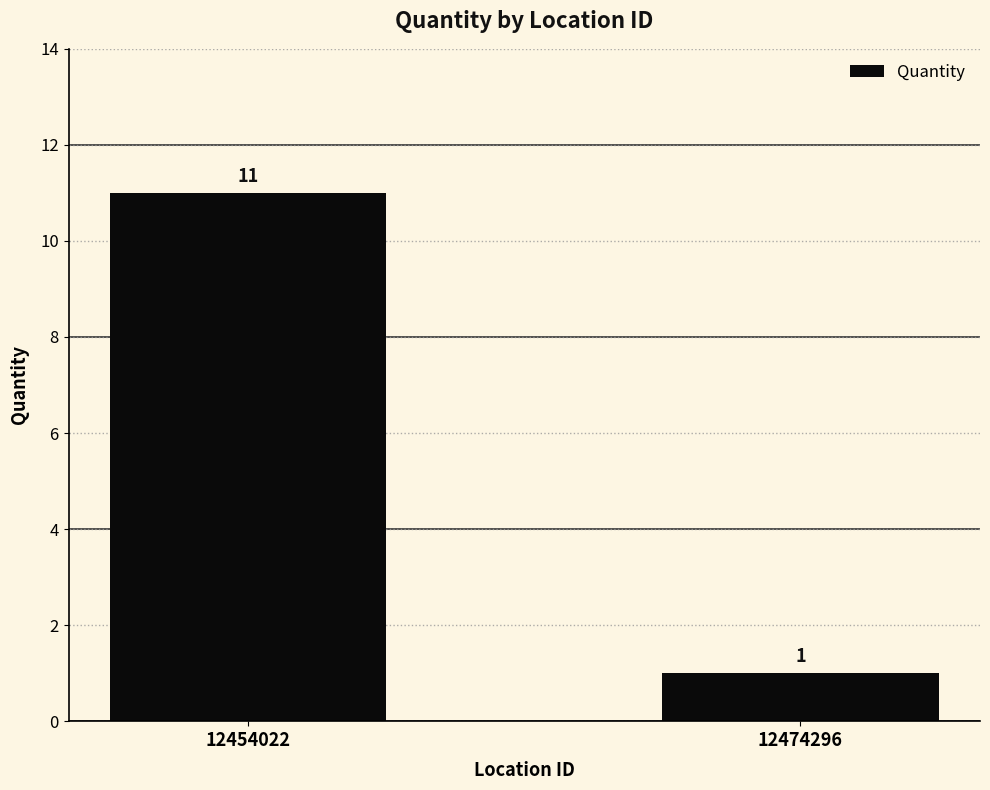

What is the maximum value shown in the chart?

11